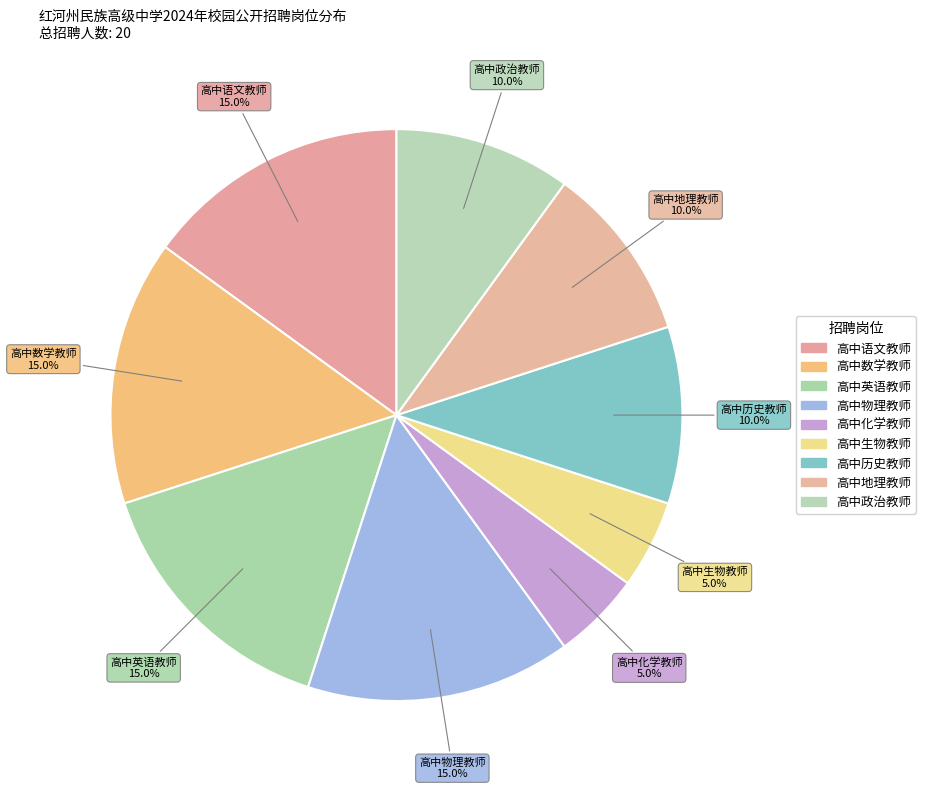

Count the number of slices in the pie.

9